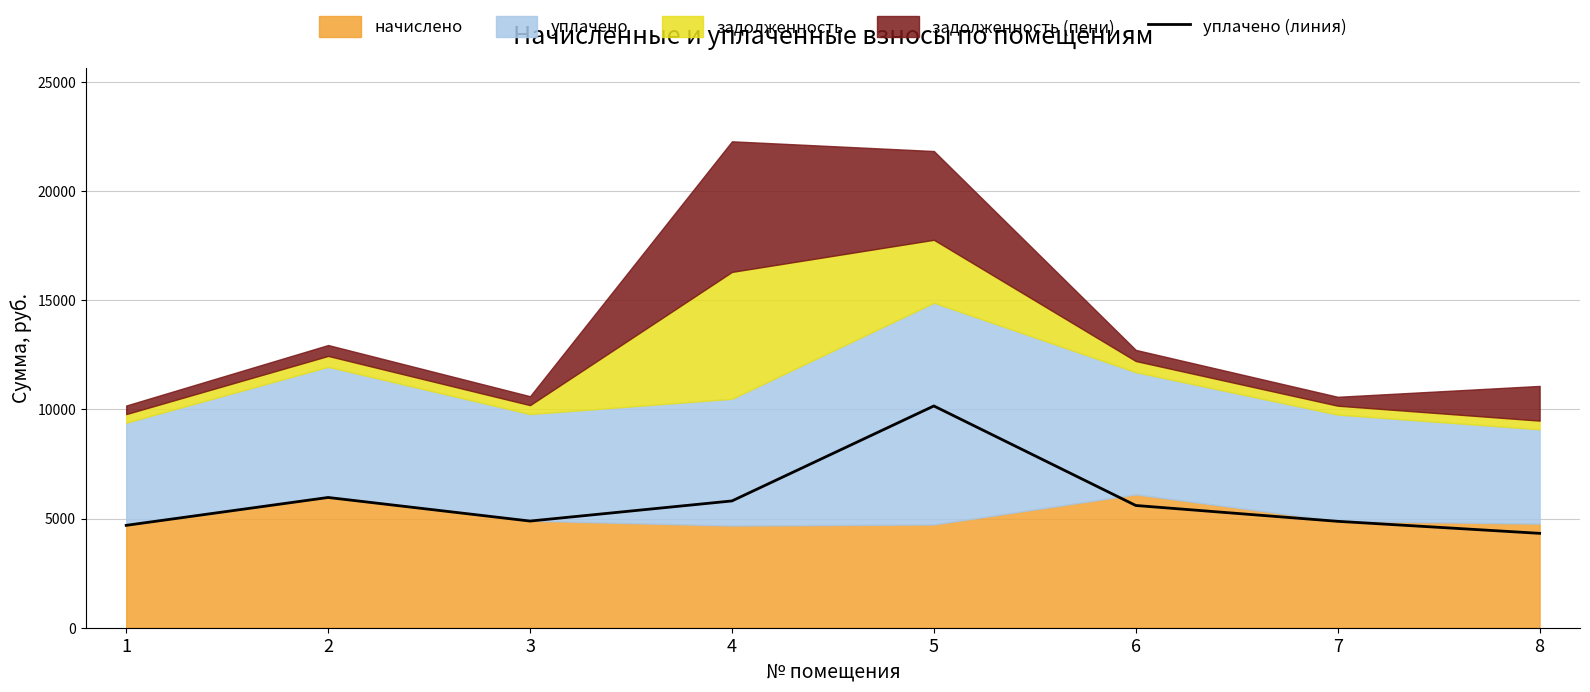

Reading left to right, extract all data points from this chart.

1=4688.3	2=5964.7	3=4884.7	4=5806.0	5=10155.2	6=5597.9	7=4872.4	8=4322.4